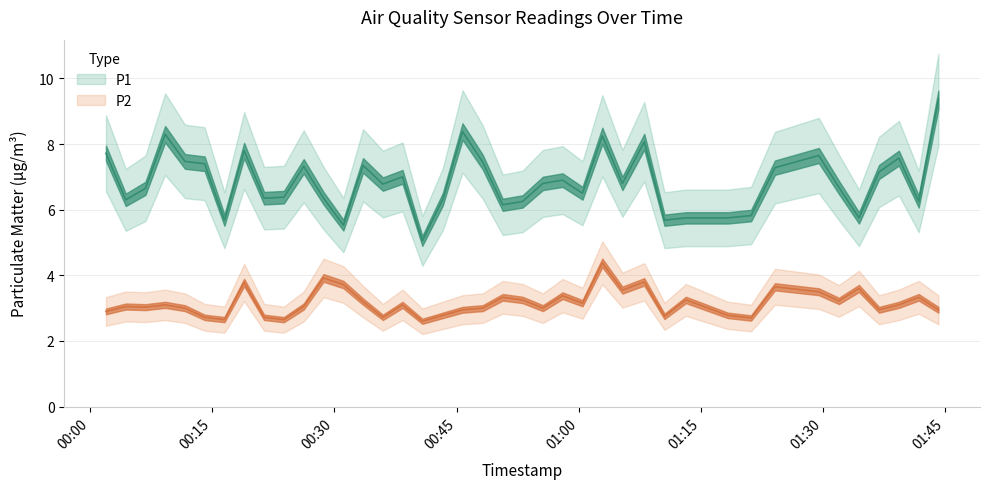

Reading right to left, extract all data points from this chart.

P1: 9.3	6.2	7.6	7.2	5.8	6.7	7.7	7.3	5.8	5.8	5.8	5.7	8.1	6.8	8.2	6.5	6.9	6.8	6.2	6.2	7.5	8.4	6.3	5.0	7.0	6.8	7.3	5.5	6.3	7.3	6.4	6.3	7.8	5.7	7.4	7.5	8.3	6.7	6.3	7.7
P2: 3.0	3.3	3.1	3.0	3.6	3.2	3.5	3.6	2.7	2.8	3.2	2.8	3.8	3.5	4.4	3.1	3.4	3.0	3.2	3.3	3.0	3.0	2.8	2.6	3.1	2.7	3.2	3.7	3.9	3.0	2.6	2.7	3.8	2.6	2.7	3.0	3.1	3.0	3.0	2.9